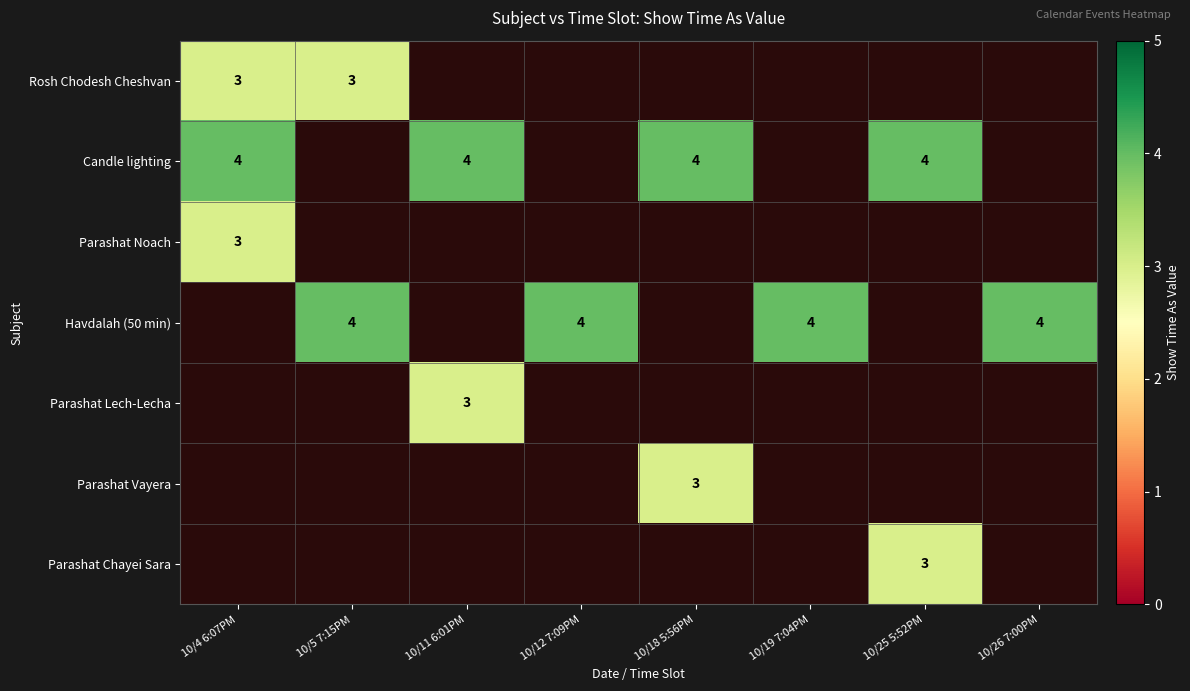

The Rosh Chodesh Cheshvan series shows 3 at 10/4 6:07PM. True or false?

True